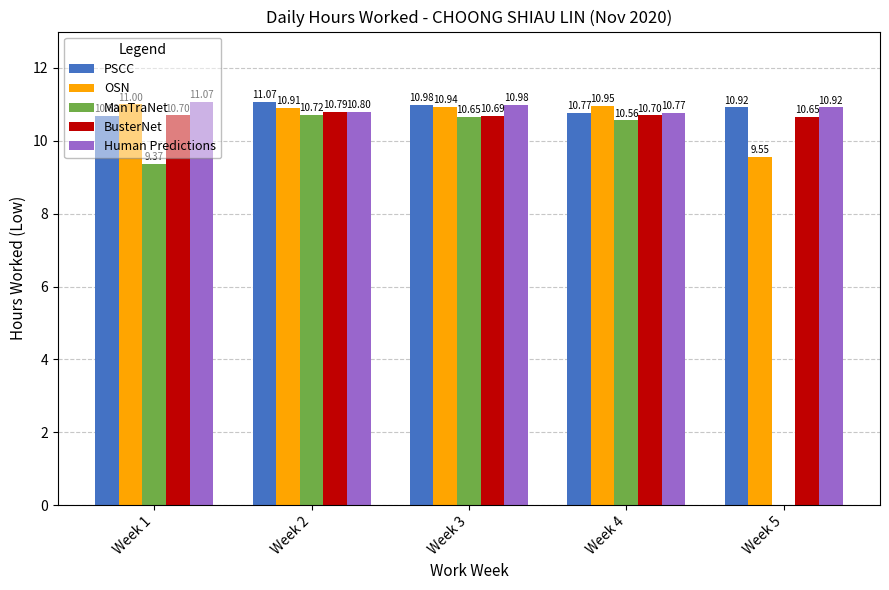

At which label is ManTraNet closest to 5?

Week 1